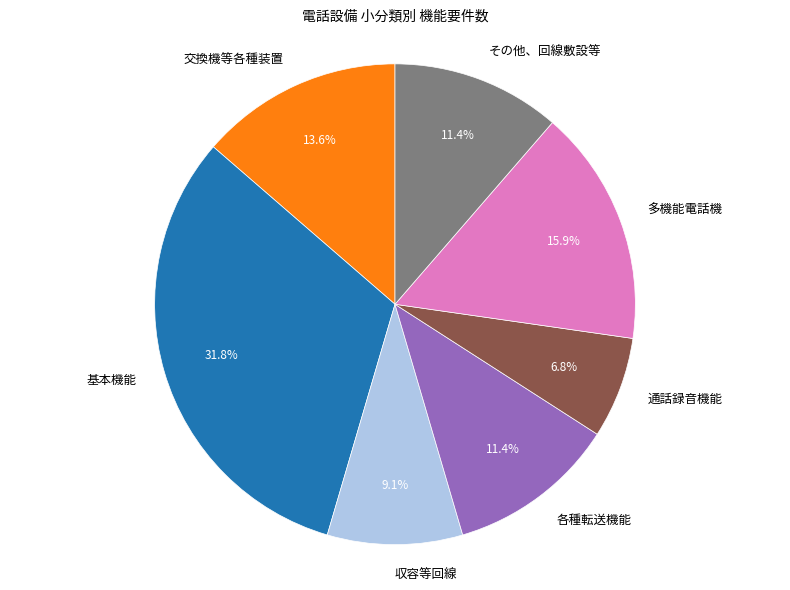

Is it true that 各種転送機能 is 11% of the pie?

True